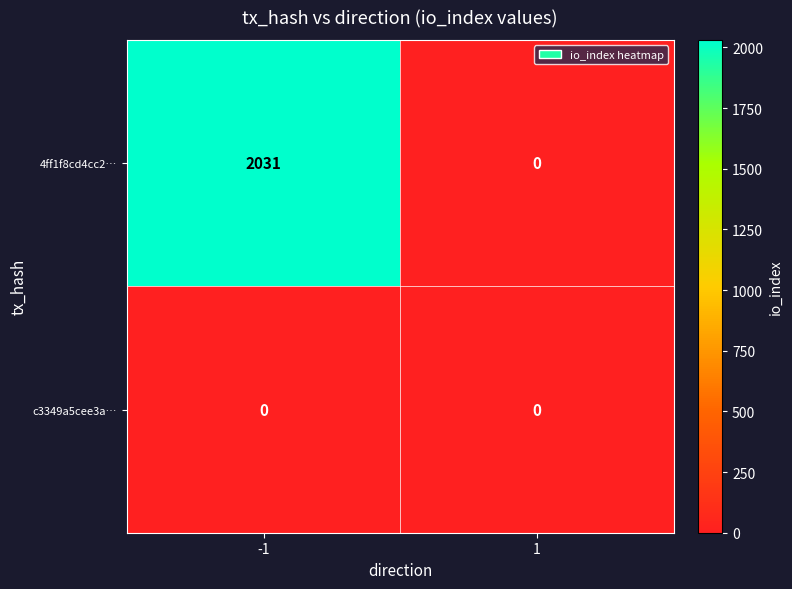

Between -1 and 1, which series saw the biggest shift?

4ff1f8cd4cc2…